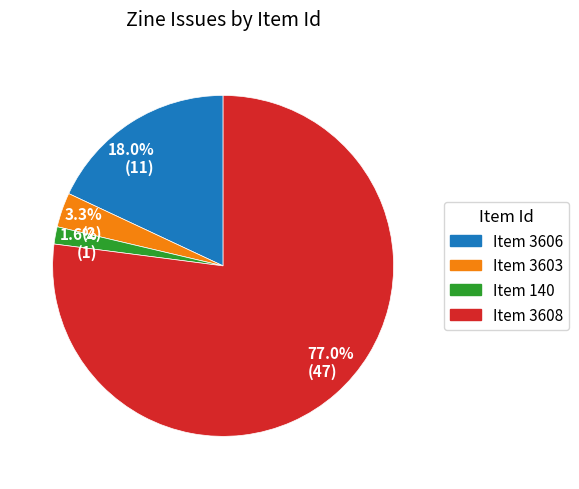

What portion of the pie excludes 18.0% (11)?

82.0%